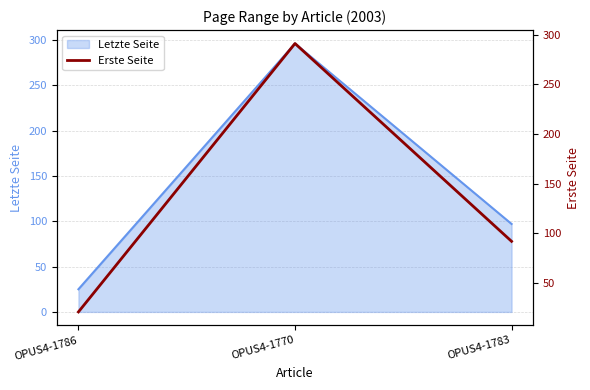

Reading left to right, what are all the values shown in this chart?

21	291	92